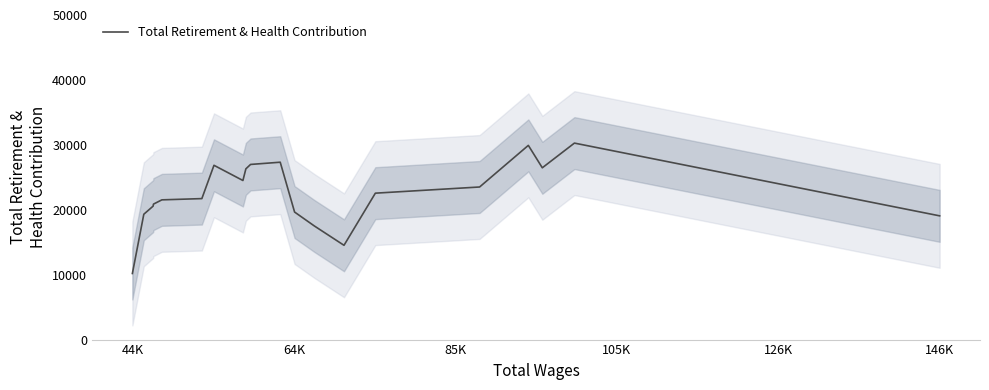

What is the smallest value displayed?

10183.0